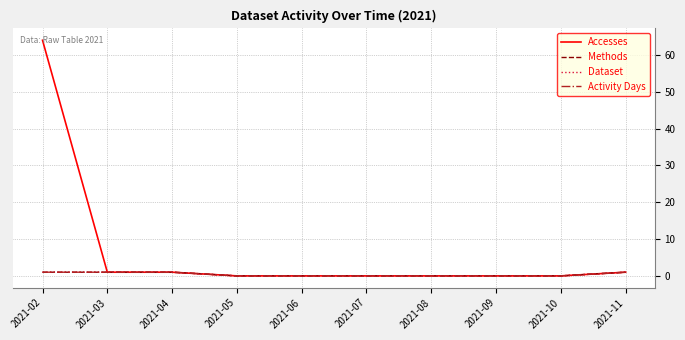

Does the chart display data point markers on the line(s)?

No